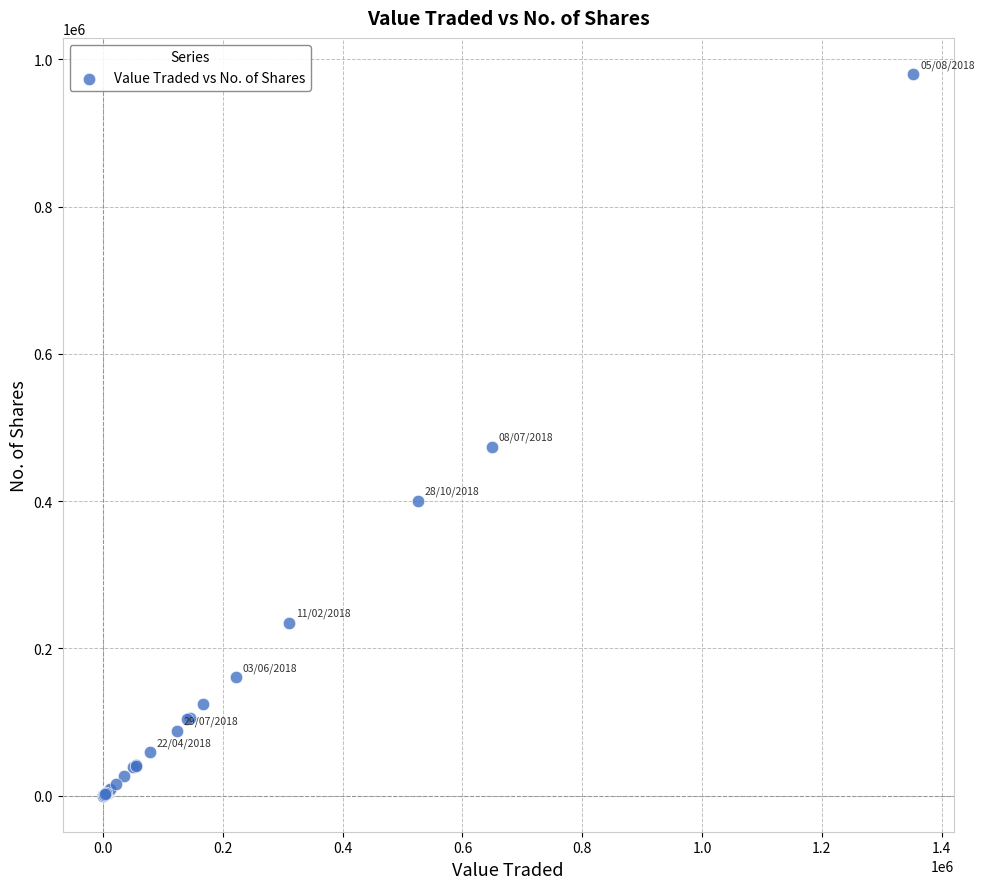

What Y value in the scatter plot is closest to 490096?

473954